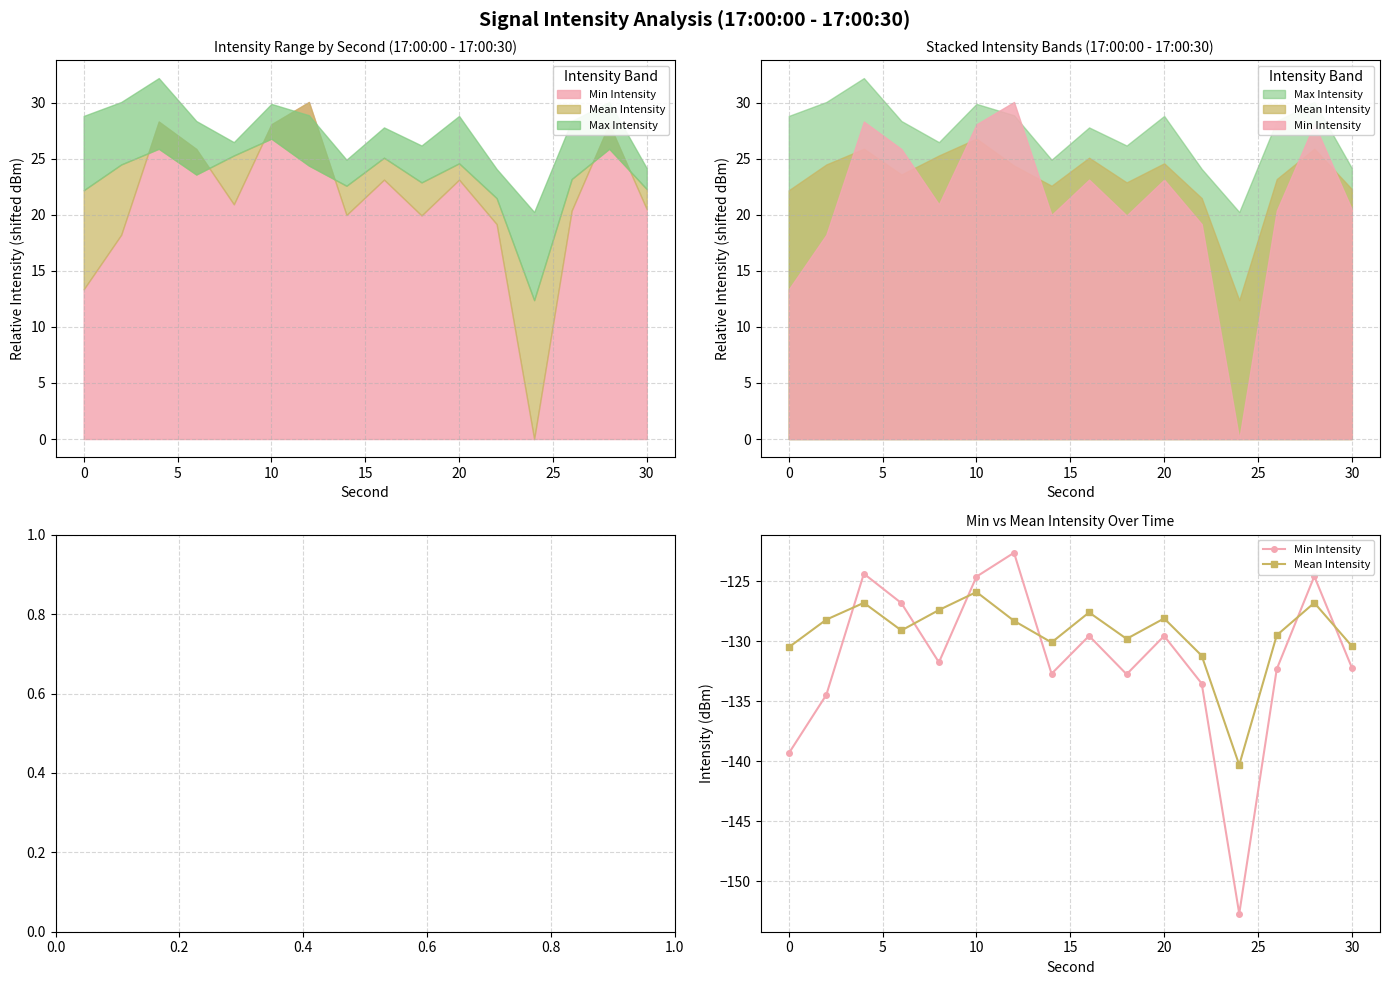

What is the value of the Mean Intensity point at the 14th from the left?

-129.5